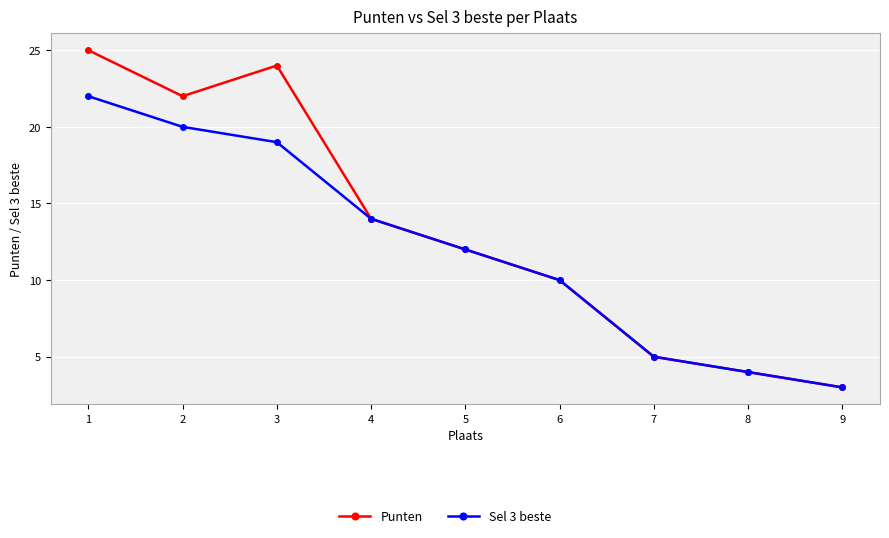

True or false: Sel 3 beste has a value of 28 at 2.

False